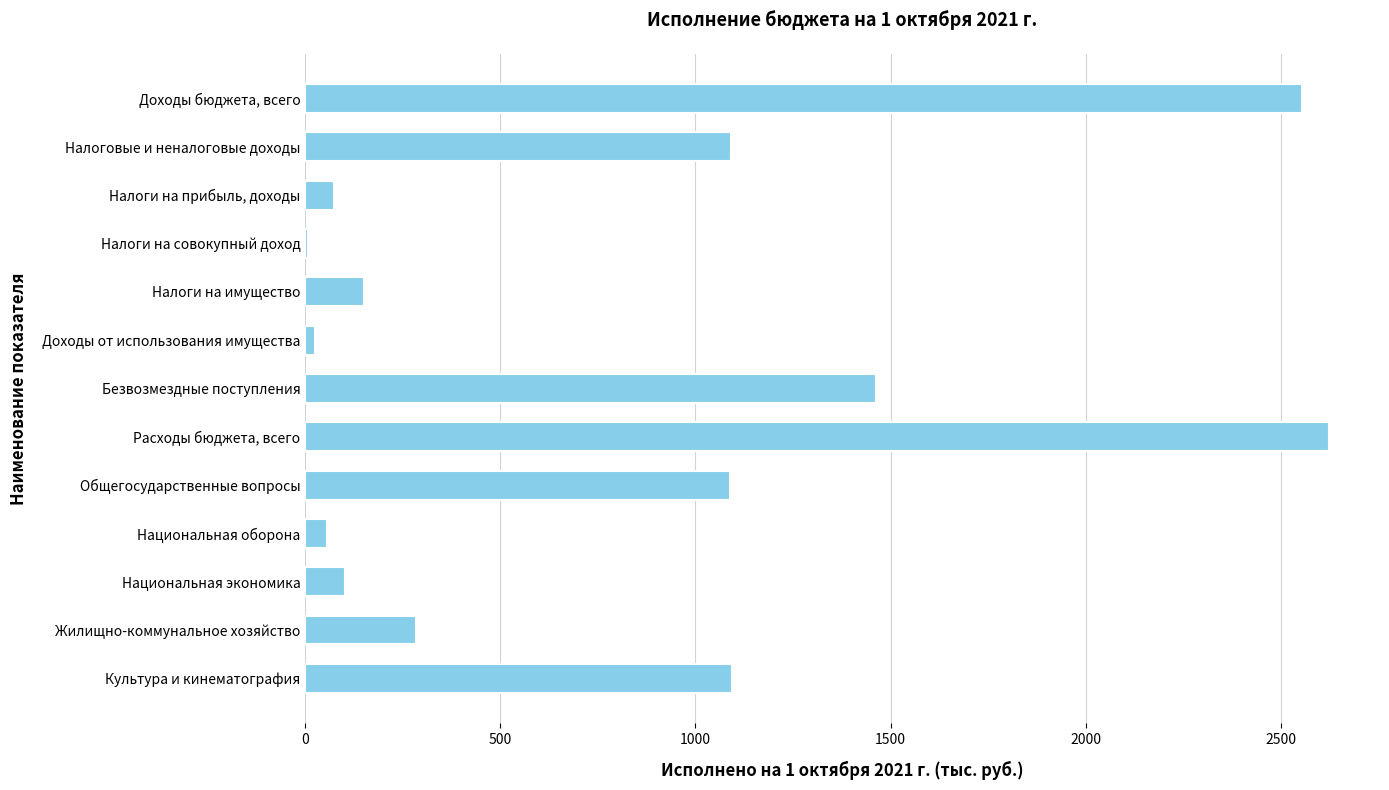

What is the value of the 2nd bar from the top?

1092.3